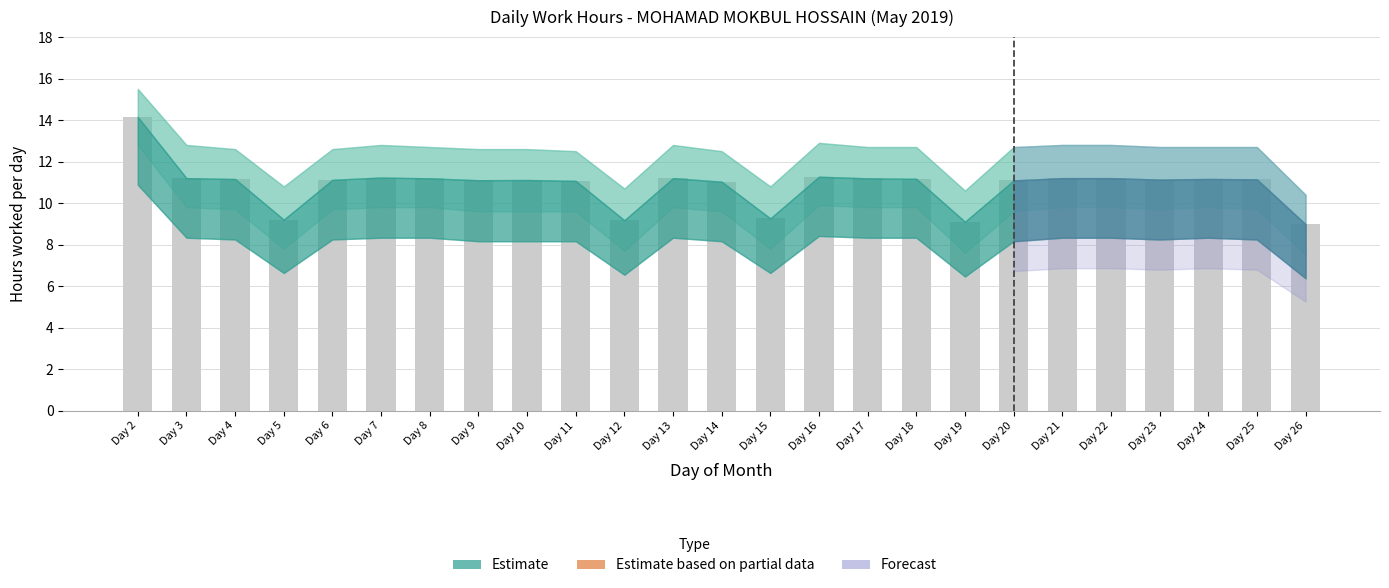

What is the ratio of the value at Day 24 to the value at Day 7?

1.0